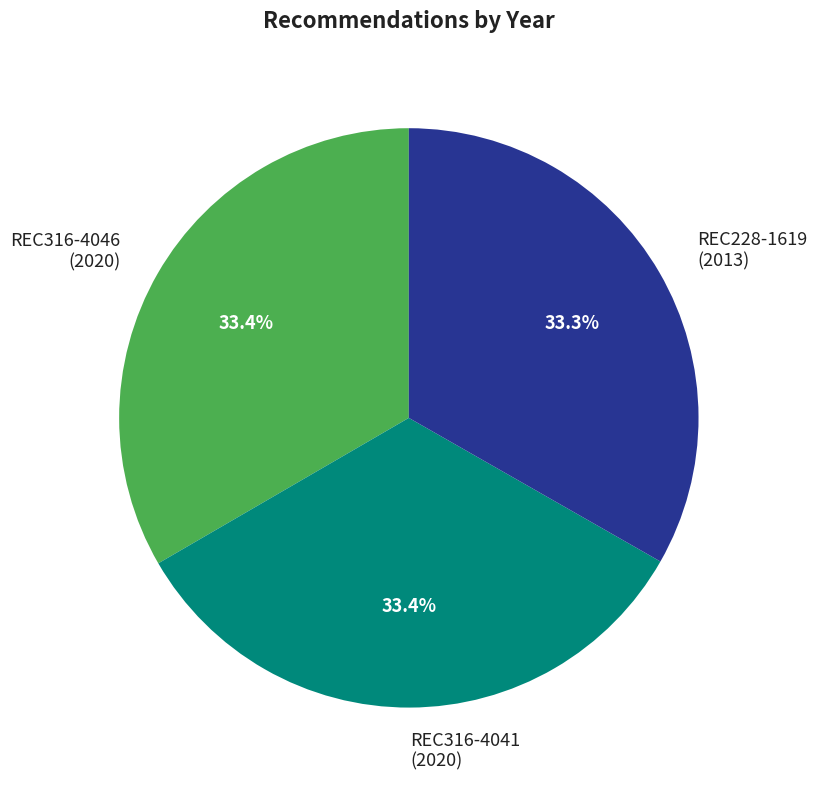

To the nearest percent, what is the combined percentage of REC316-4046 and REC228-1619?

67%